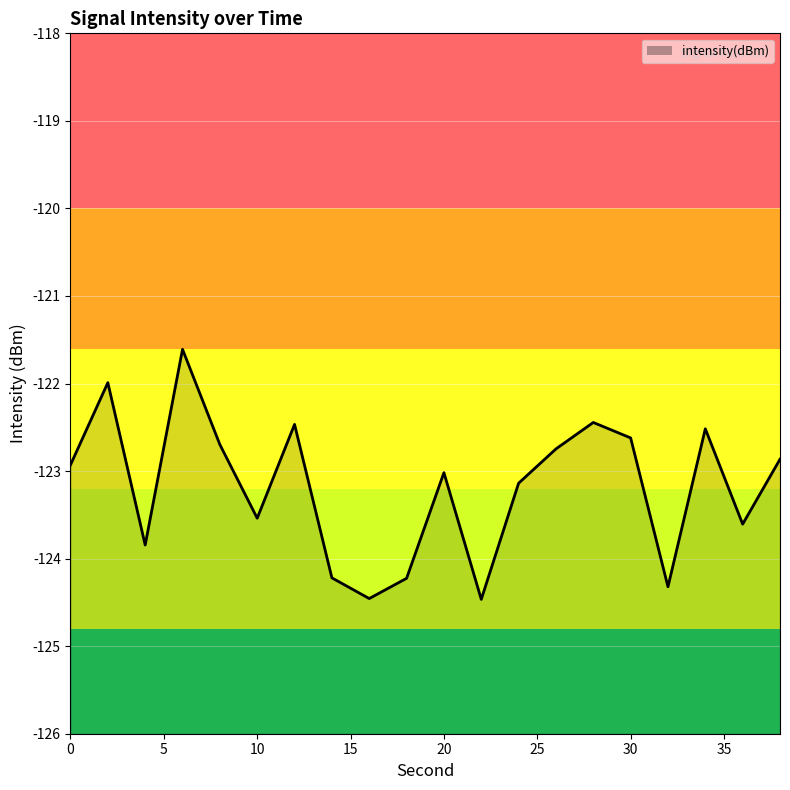

List the labels in order of value, smallest first.

22, 16, 32, 18, 14, 4, 36, 10, 24, 20, 0, 38, 26, 8, 30, 34, 12, 28, 2, 6